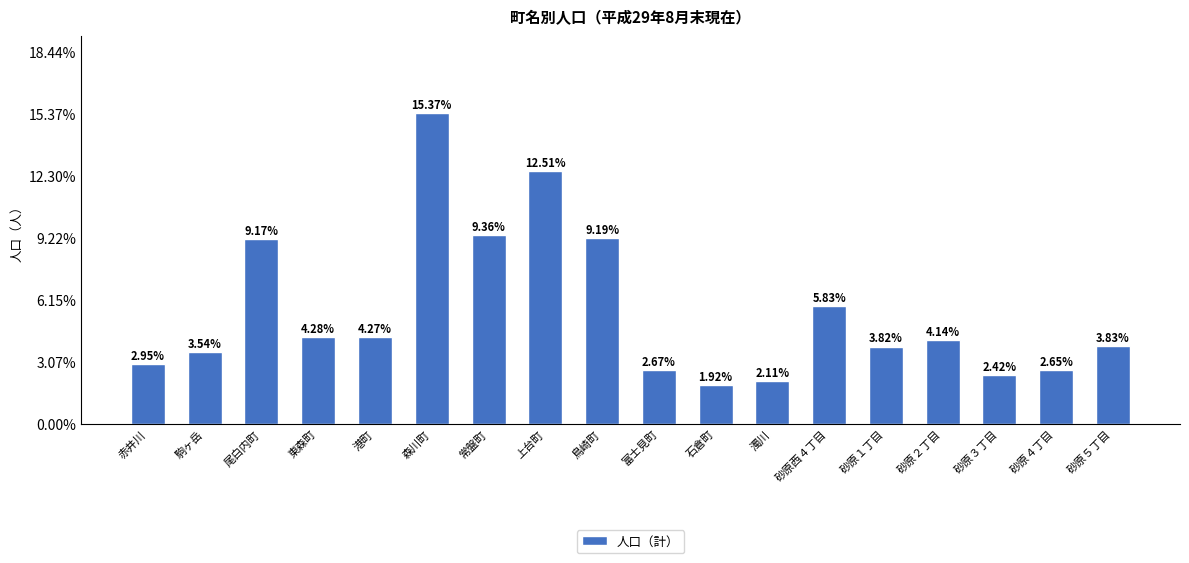

What is the label of the 3rd bar from the left?

尾白内町